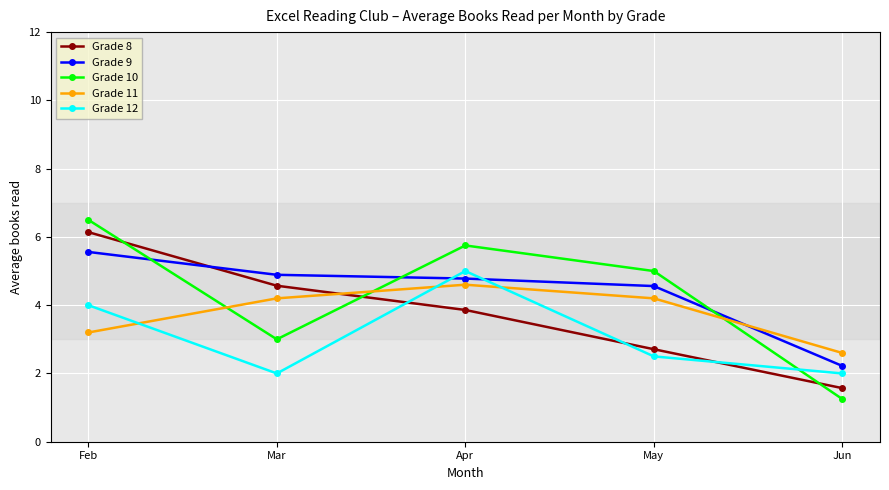

What is the maximum value for Grade 10?

6.5